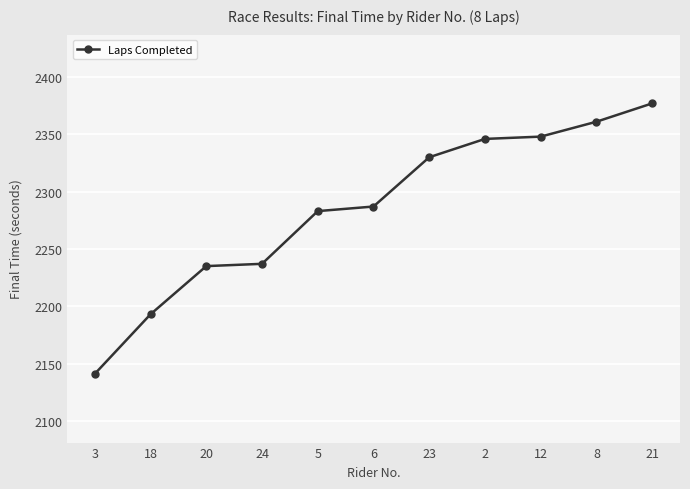

Does the chart display data point markers on the line(s)?

Yes